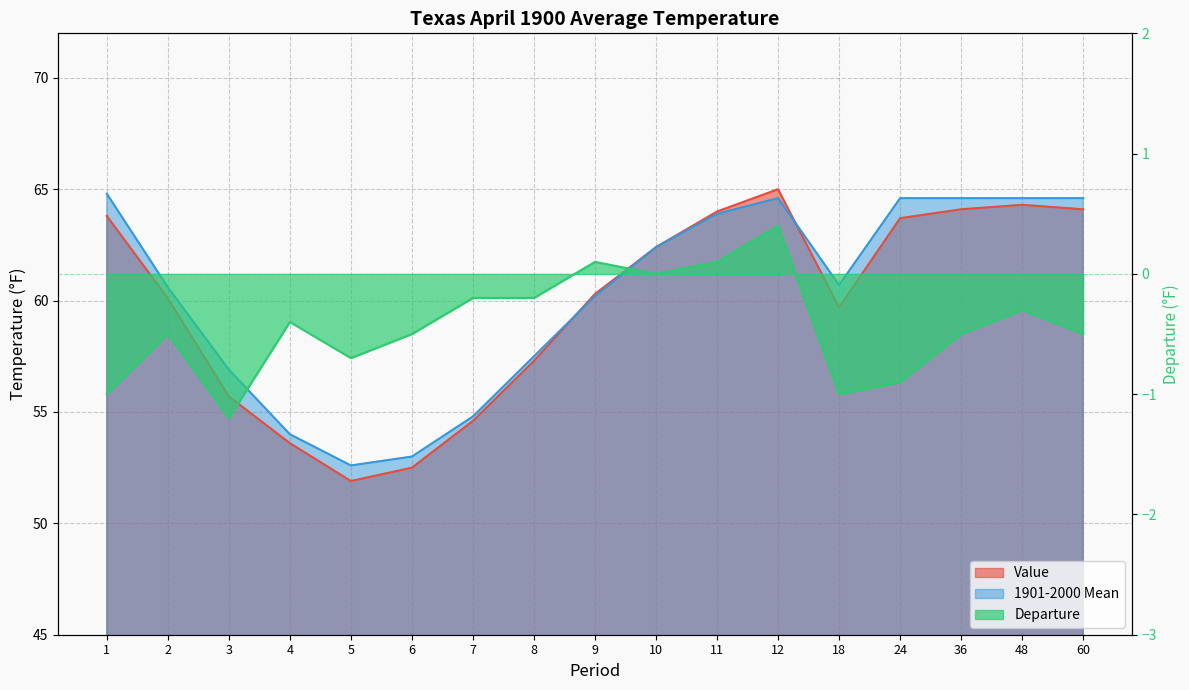

Does the chart have visible grid lines?

Yes